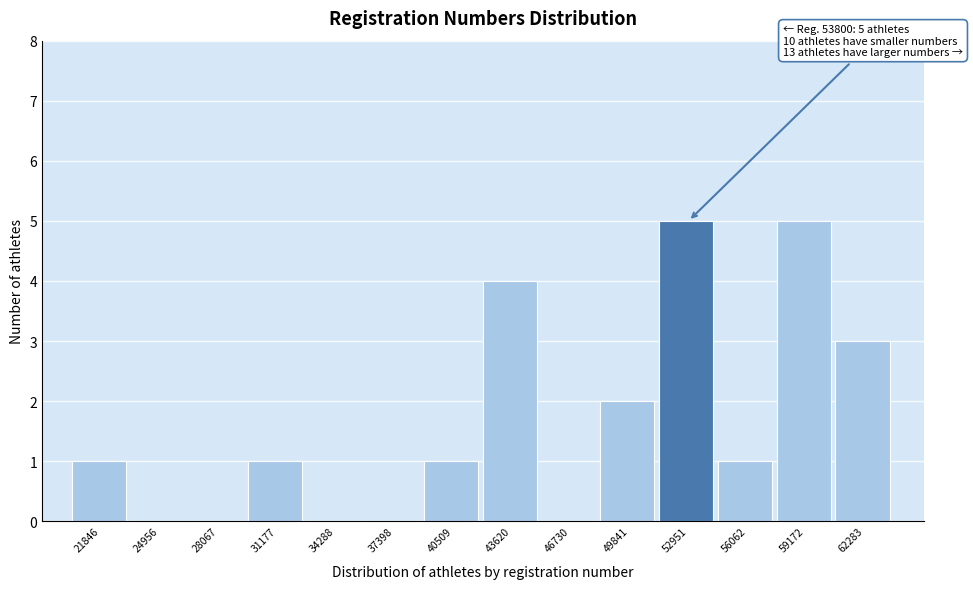

Reading right to left, what are all the values shown in this chart?

62283=3	59172=5	56062=1	52951=5	49841=2	46730=0	43620=4	40509=1	37398=0	34288=0	31177=1	28067=0	24956=0	21846=1